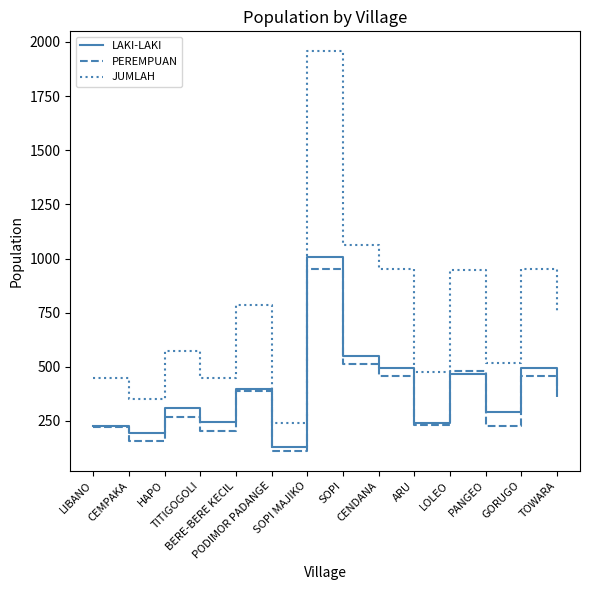

Between SOPI and PANGEO, which series saw the biggest shift?

JUMLAH